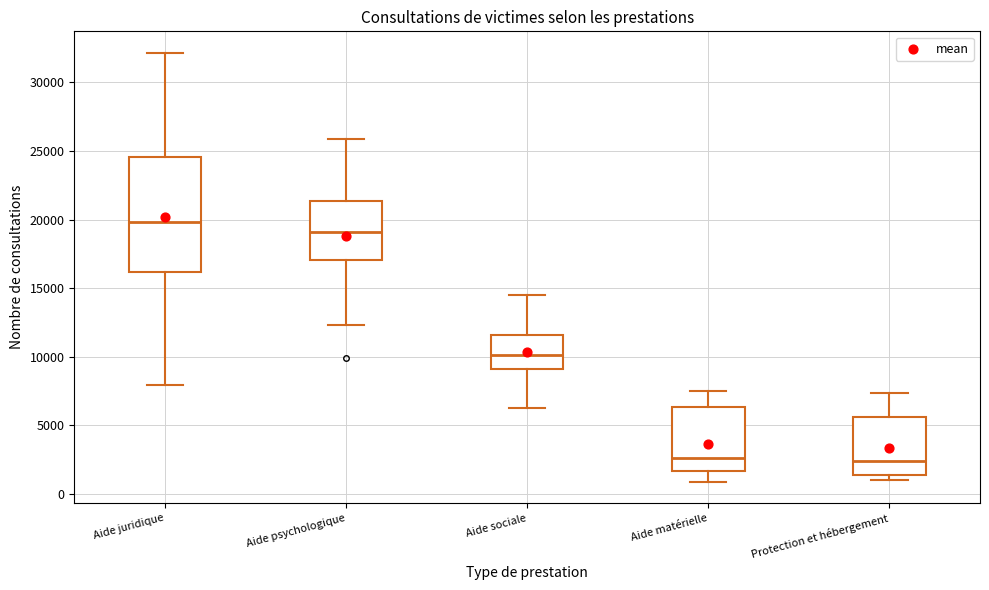

Reading left to right, read every box against the y-axis: the position of its median line, the range the box covers, and the ends of its whiskers. The values are not printed on the chart, so give them approximately, as read against the axis.

Aide juridique: median 20000, box 16000 to 24500, whiskers 8000 to 32000
Aide psychologique: median 19000, box 17000 to 21500, whiskers 12500 to 26000
Aide sociale: median 10000, box 9000 to 11500, whiskers 6500 to 14500
Aide matérielle: median 2500, box 1500 to 6500, whiskers 1000 to 7500
Protection et hébergement: median 2500, box 1500 to 5500, whiskers 1000 to 7500